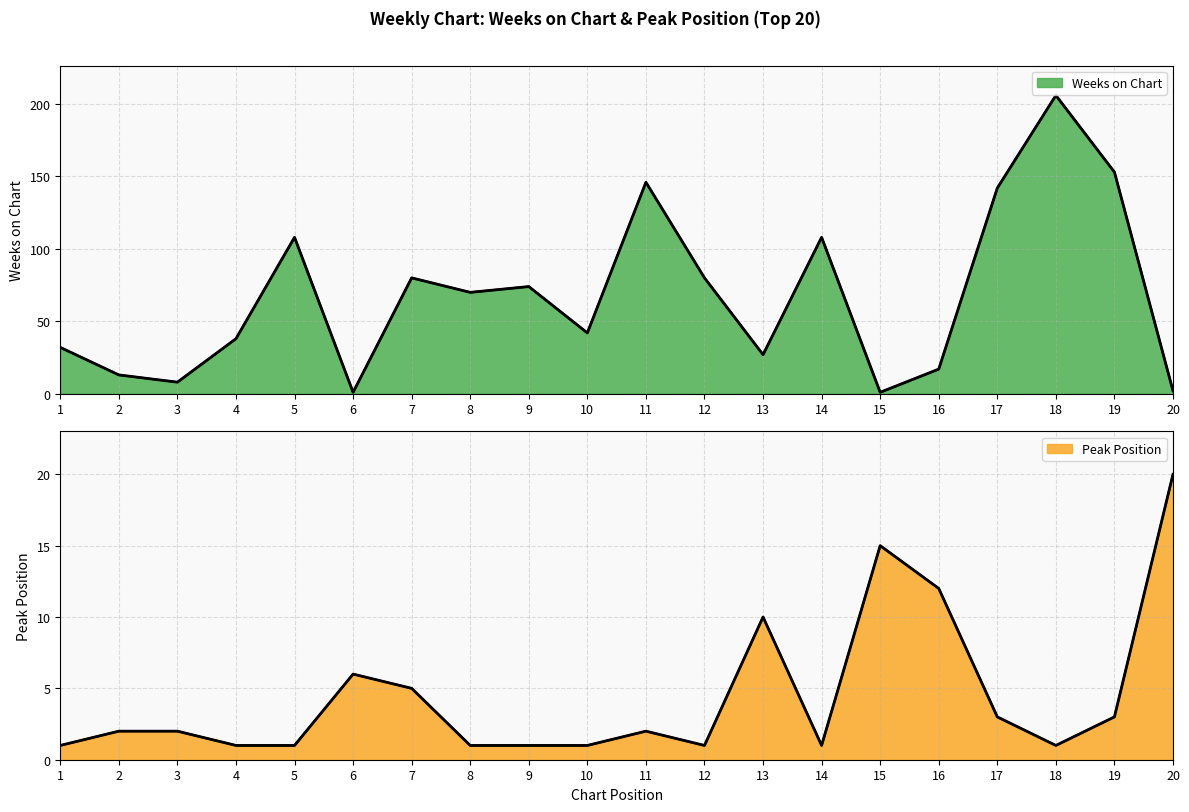

What is the value of the Peak Position (line) point at the 8th from the left?

1